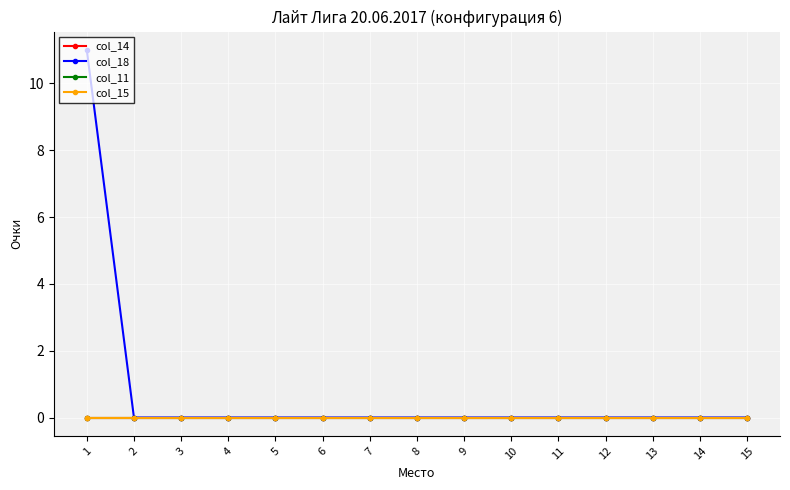

True or false: col_15 and col_11 intersect in this chart.

False